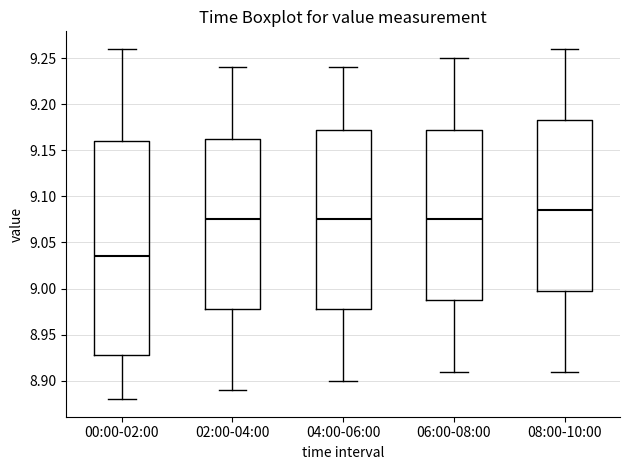

Where is the lower edge of the box for 08:00-10:00 on the y-axis? The values are not printed on the chart, so give them approximately, as read against the axis.

9.000